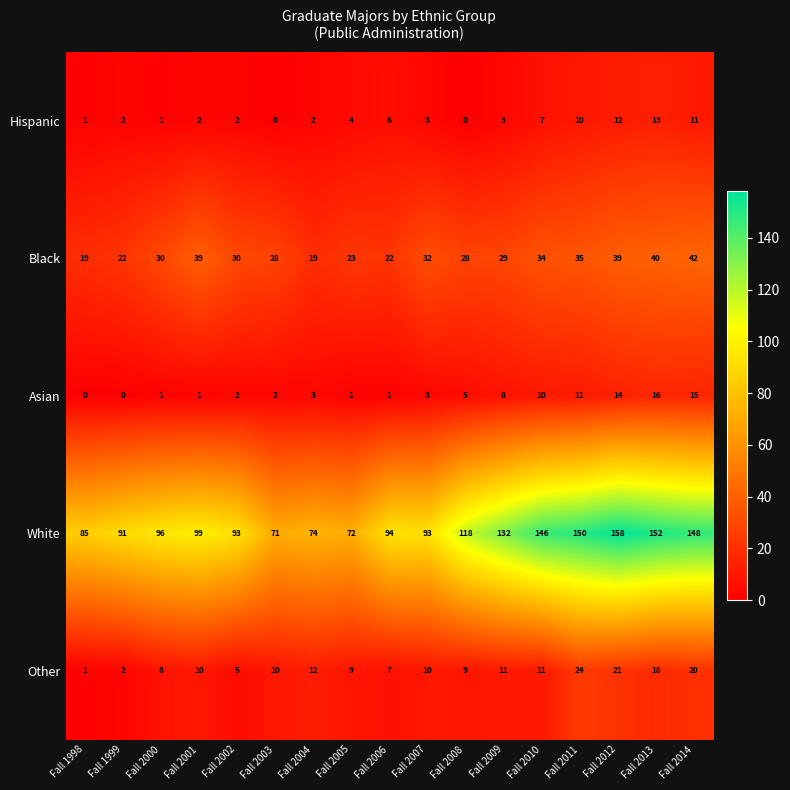

What is the total value across all series at Fall 2012?

244